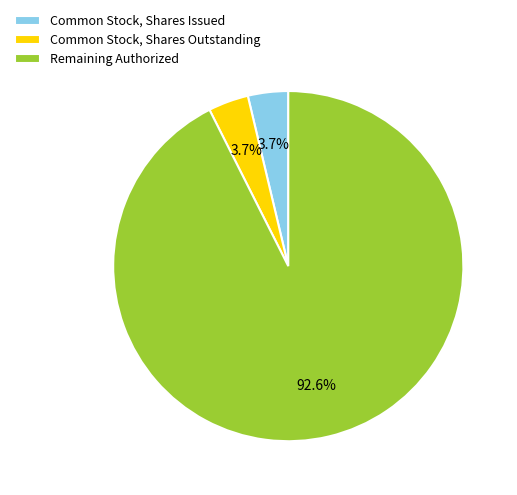

Does Common Stock, Shares Issued account for over 50% of the chart?

No